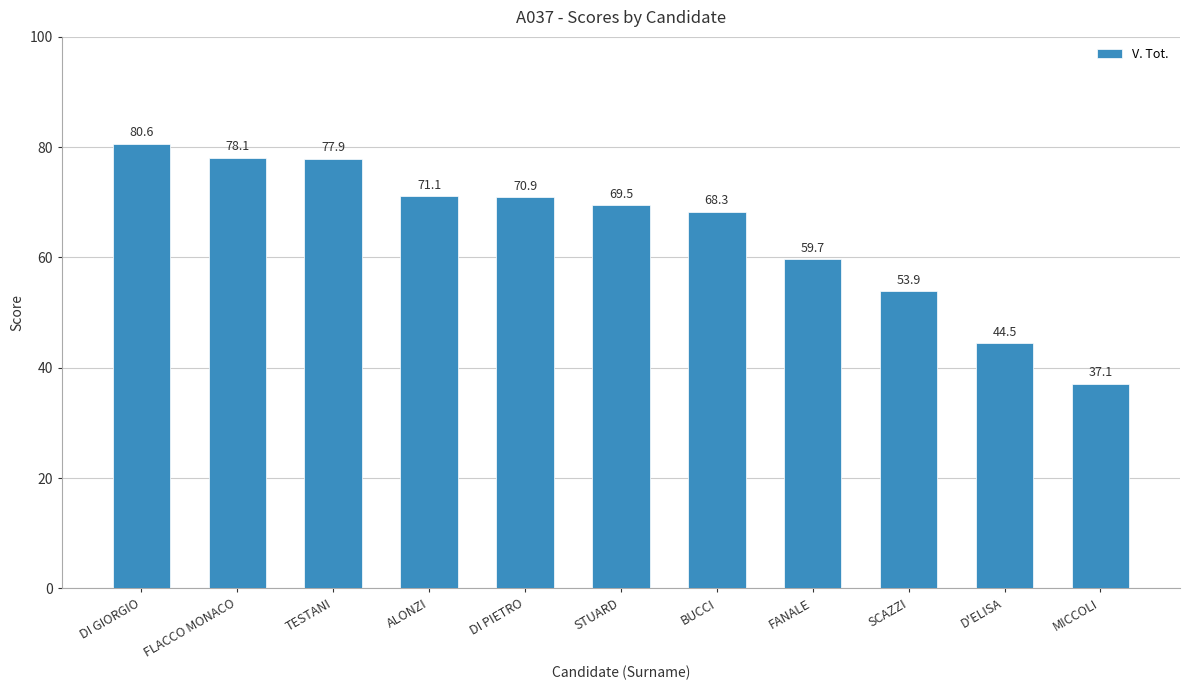

Read the value at STUARD.

69.5